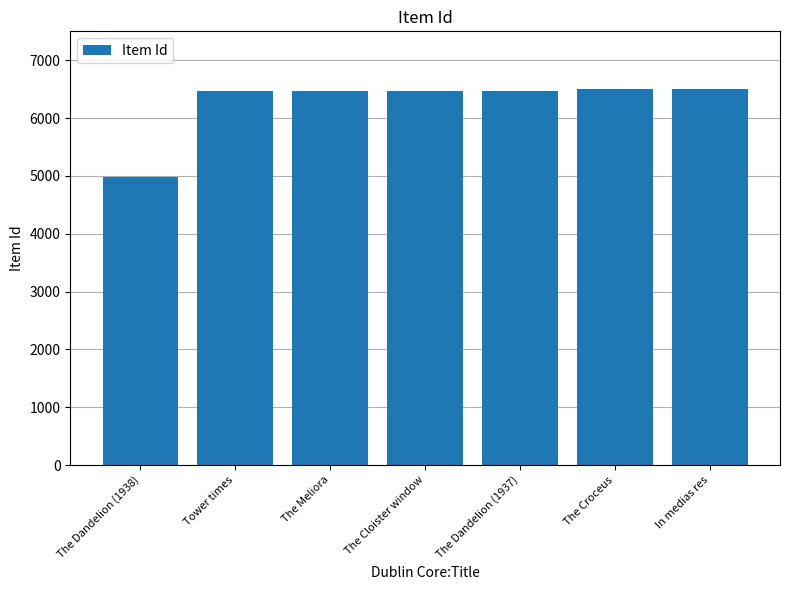

What is the sum of the values at The Cloister window and Tower times?

12933